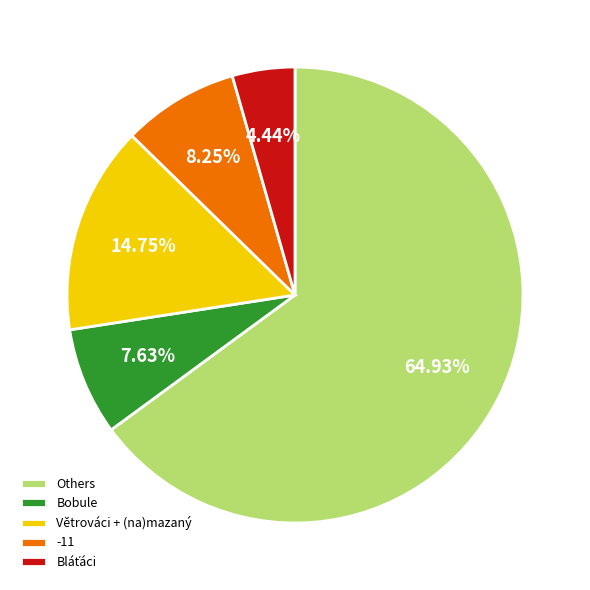

Which slice is the largest?

Others